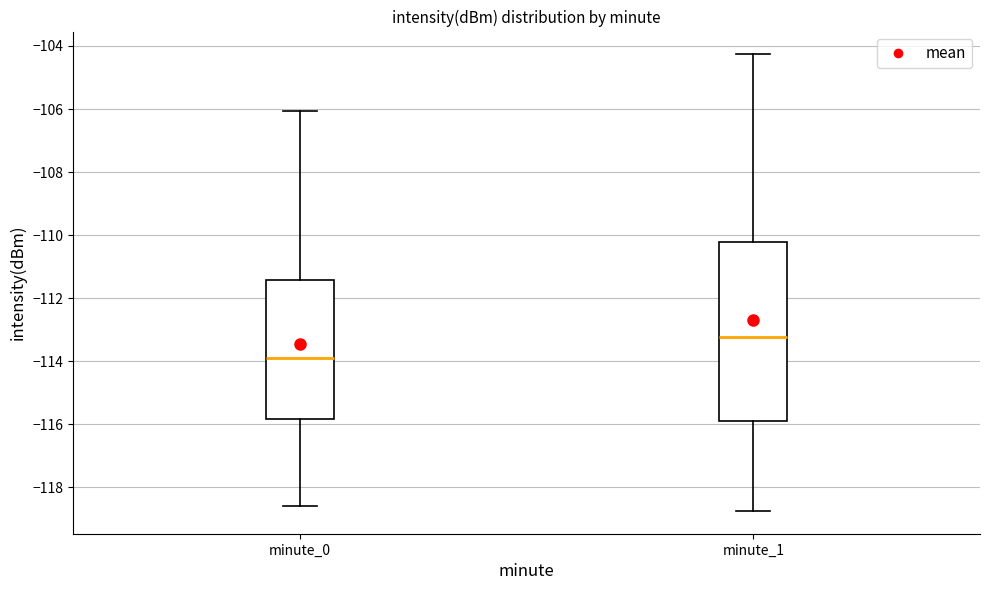

Reading left to right, read every box against the y-axis: the position of its median line, the range the box covers, and the ends of its whiskers. The values are not printed on the chart, so give them approximately, as read against the axis.

minute_0: median -113.8, box -115.8 to -111.4, whiskers -118.6 to -106.0
minute_1: median -113.2, box -115.8 to -110.2, whiskers -118.8 to -104.2